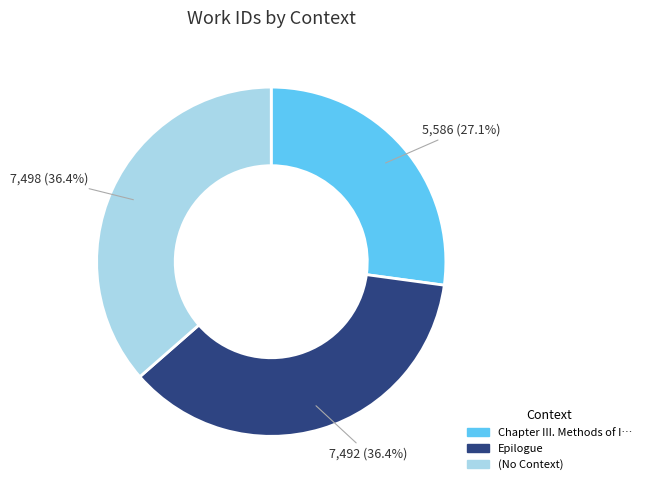

Is there a majority slice in this chart?

No